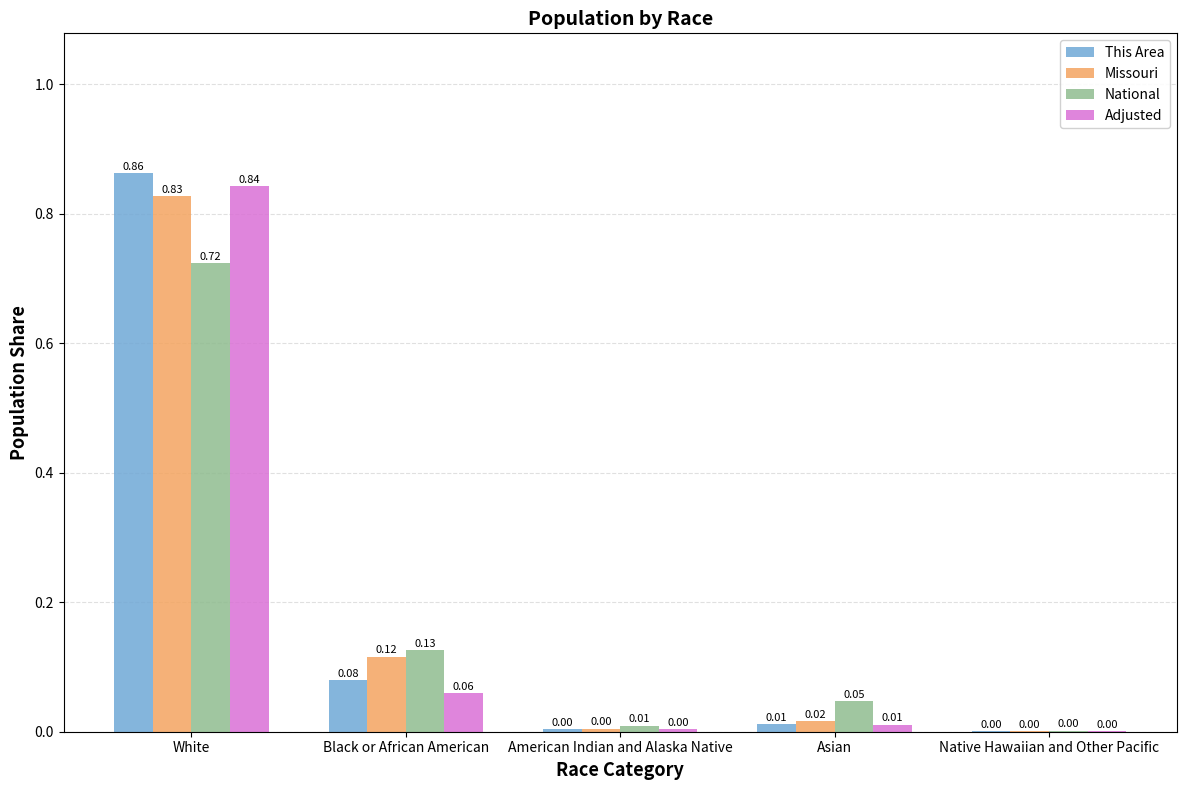

What are all the series names shown in the legend?

This Area, Missouri, National, Adjusted